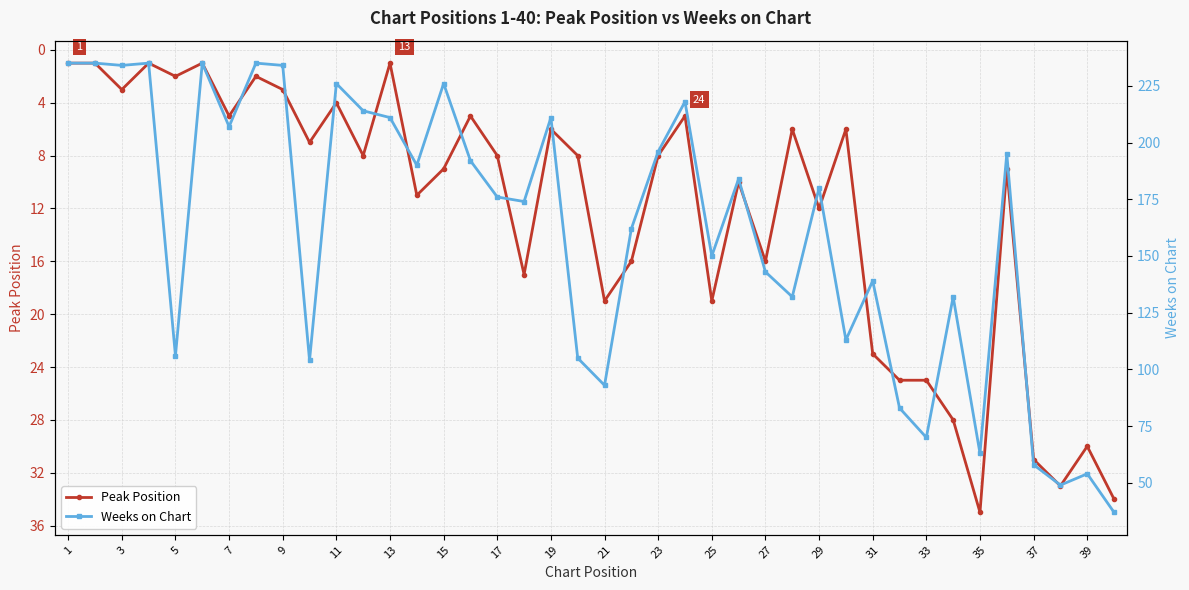

What is the difference between the maximum and minimum values in the Peak Position series?

34